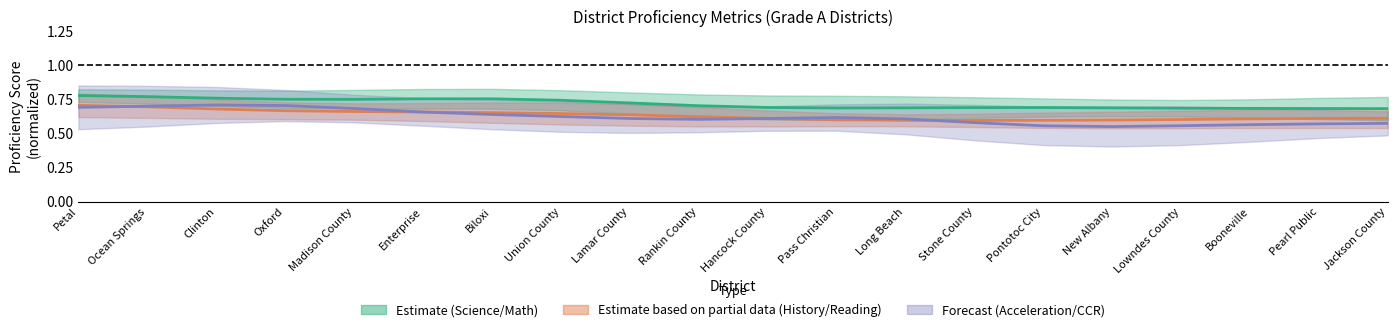

Between Enterprise and Booneville, which series saw the biggest shift?

Forecast